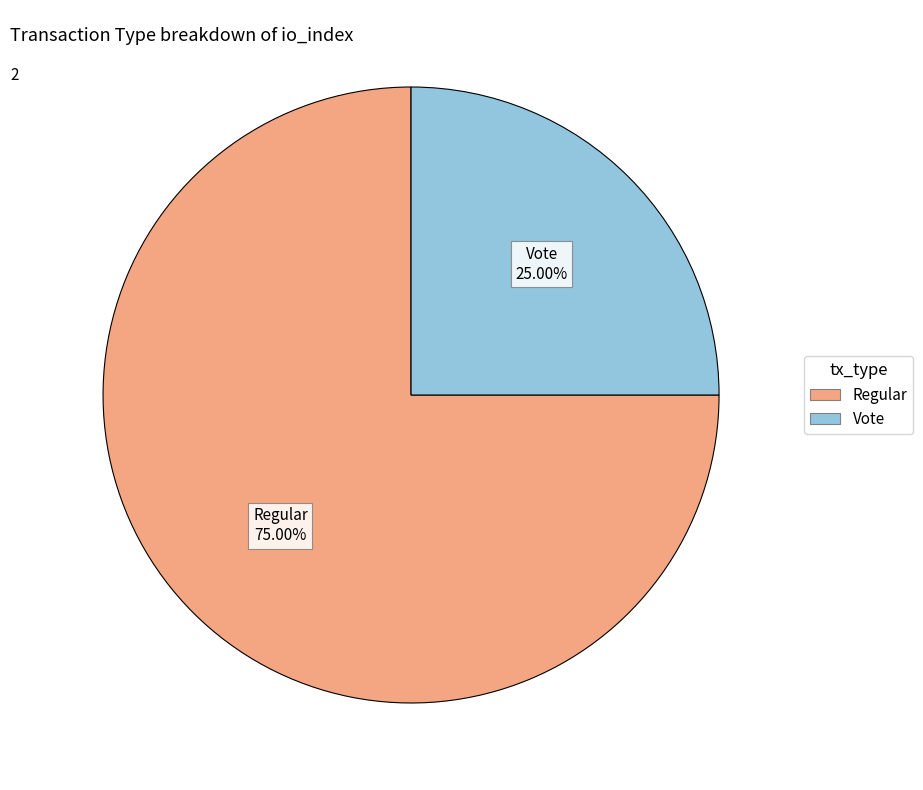

Does any single category account for the majority?

Yes